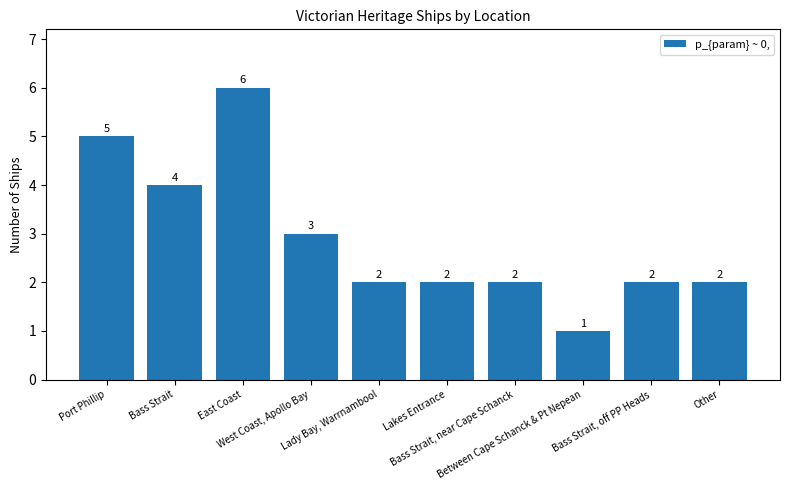

Which has a higher value, Bass Strait, near Cape Schanck or West Coast, Apollo Bay?

West Coast, Apollo Bay